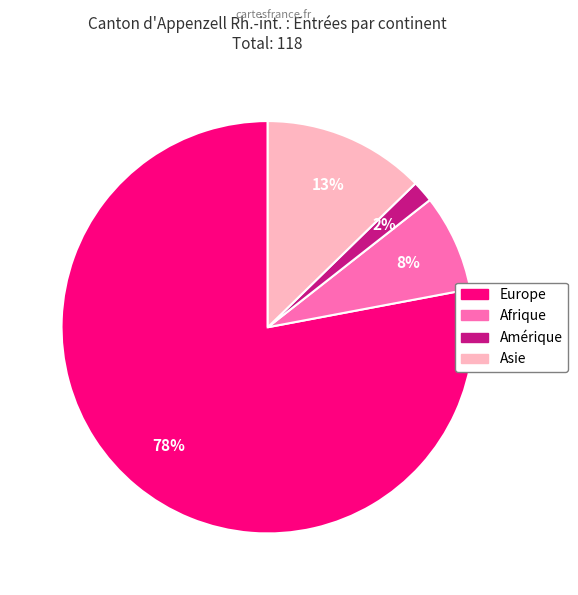

Which slice is the largest?

Europe